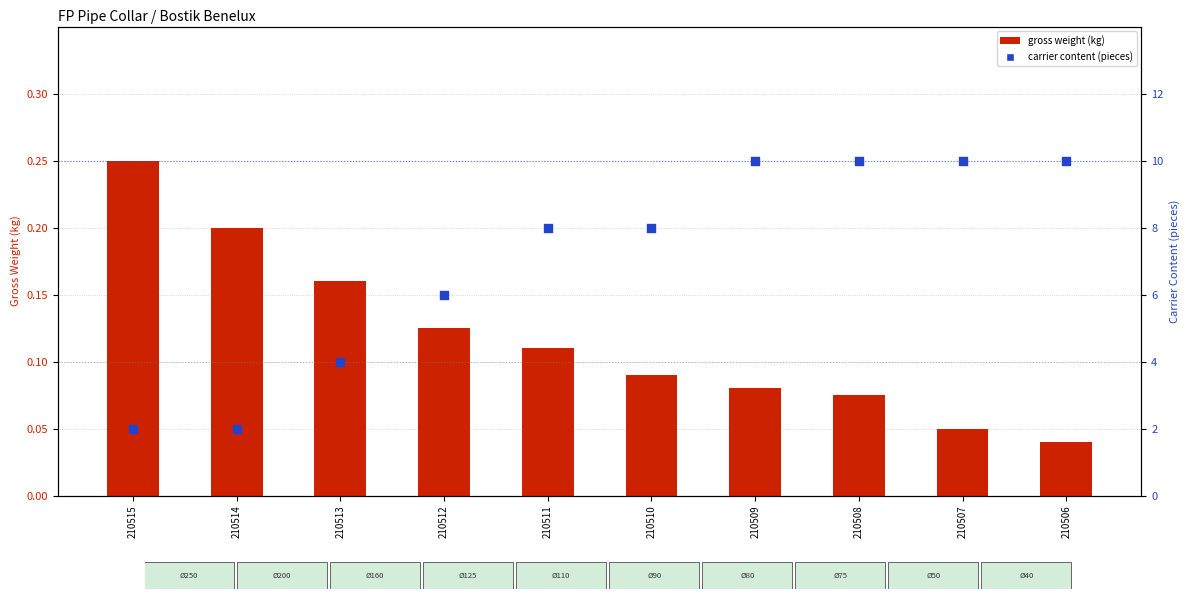

Which series has the largest total across all categories?

carrier content (pieces)